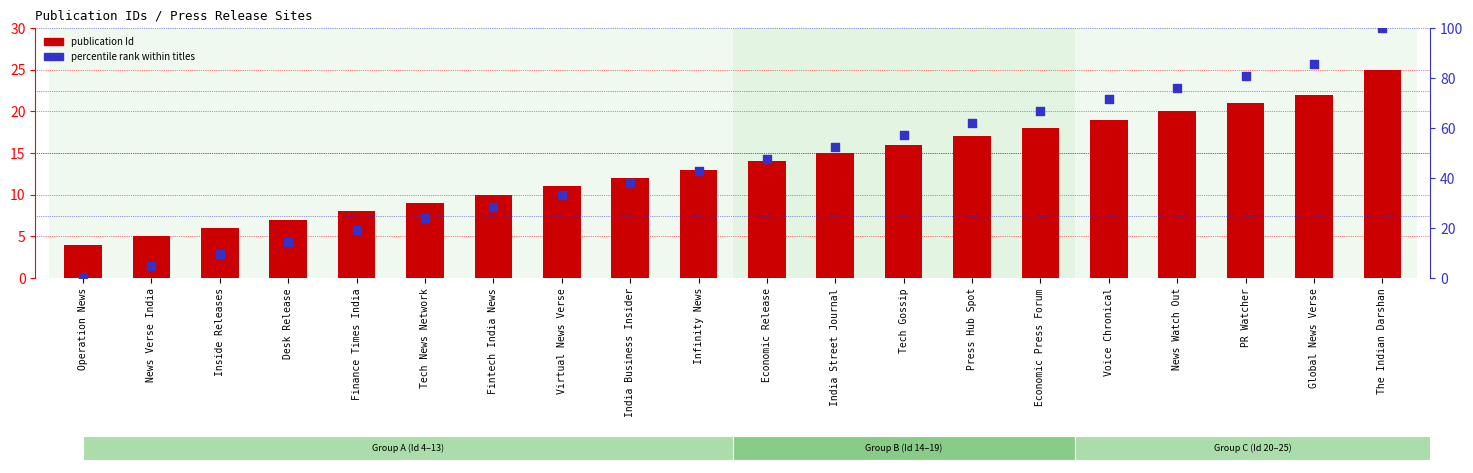

What is the total value across all series at Press Hub Spot?

78.9